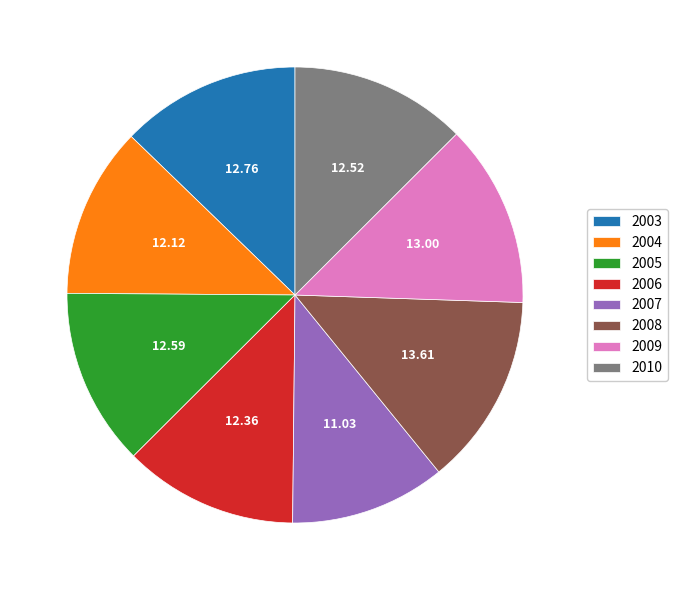

Between 2007 and 2005, which is larger?

2005